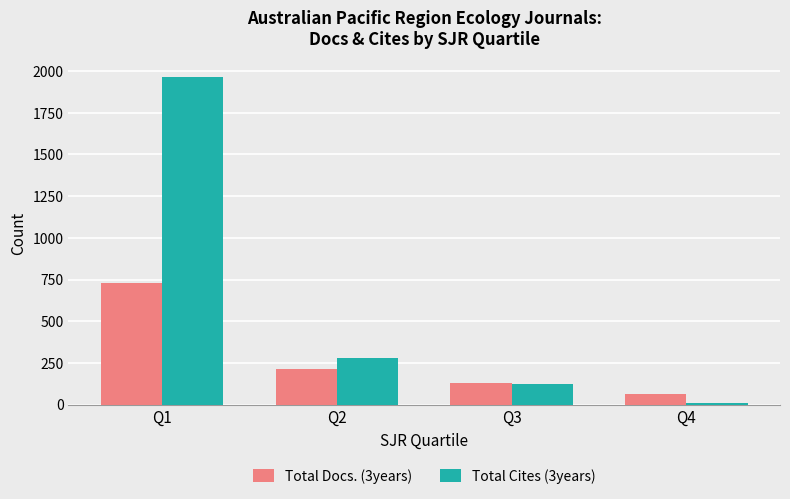

What is the difference between the maximum and minimum values in the Total Cites (3years) series?

1953